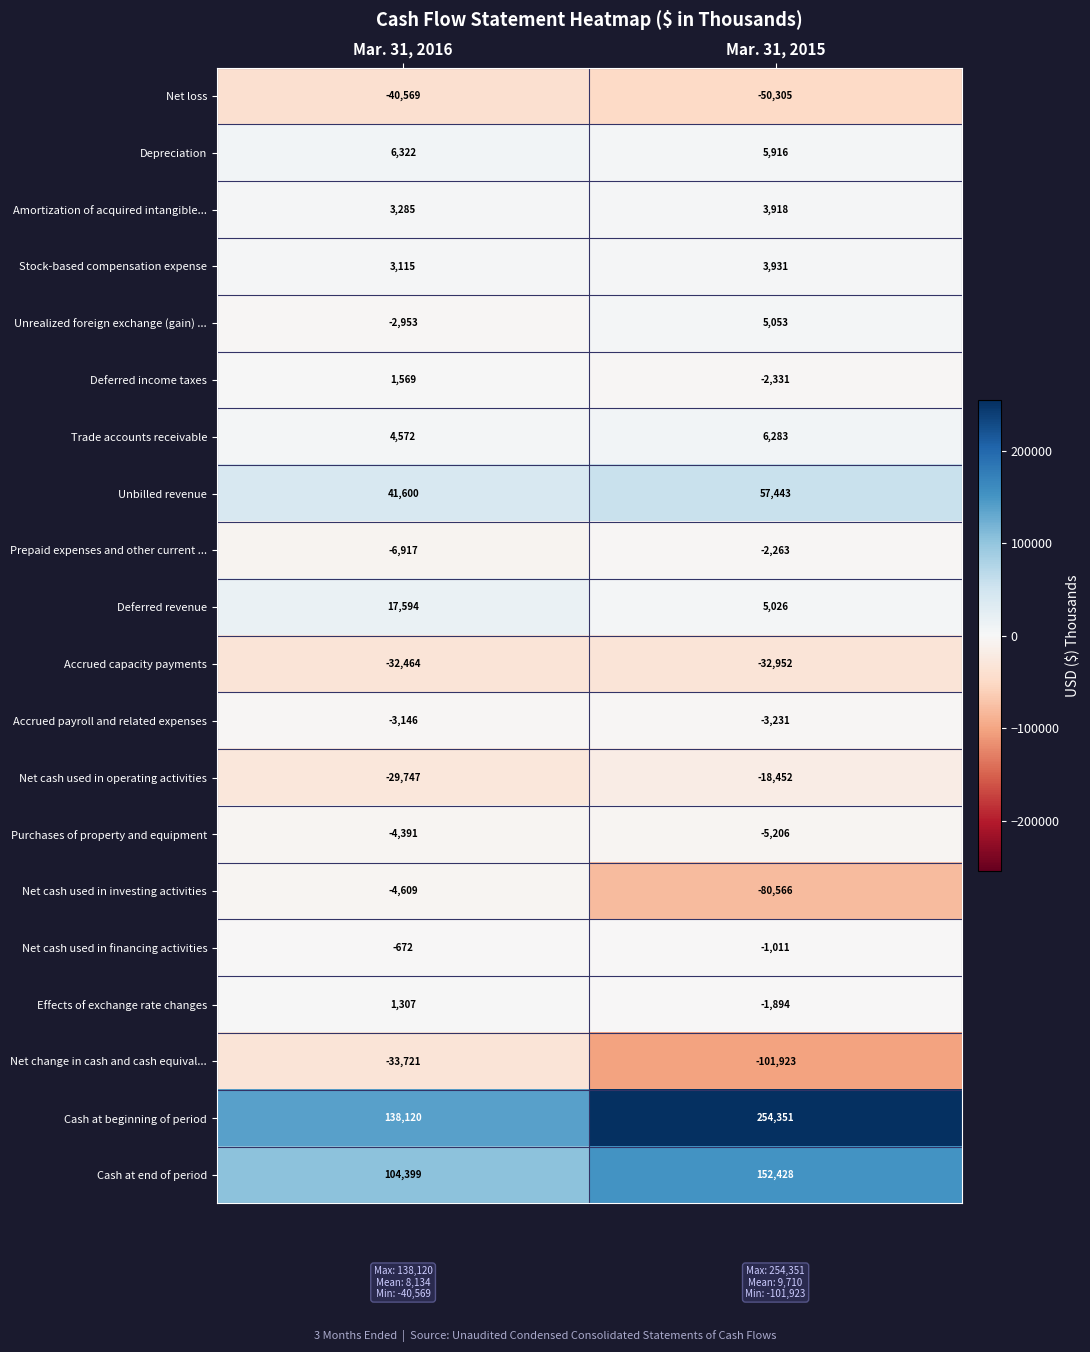

What is the sum of the Unbilled revenue values at Mar. 31, 2015 and Mar. 31, 2016?

99043